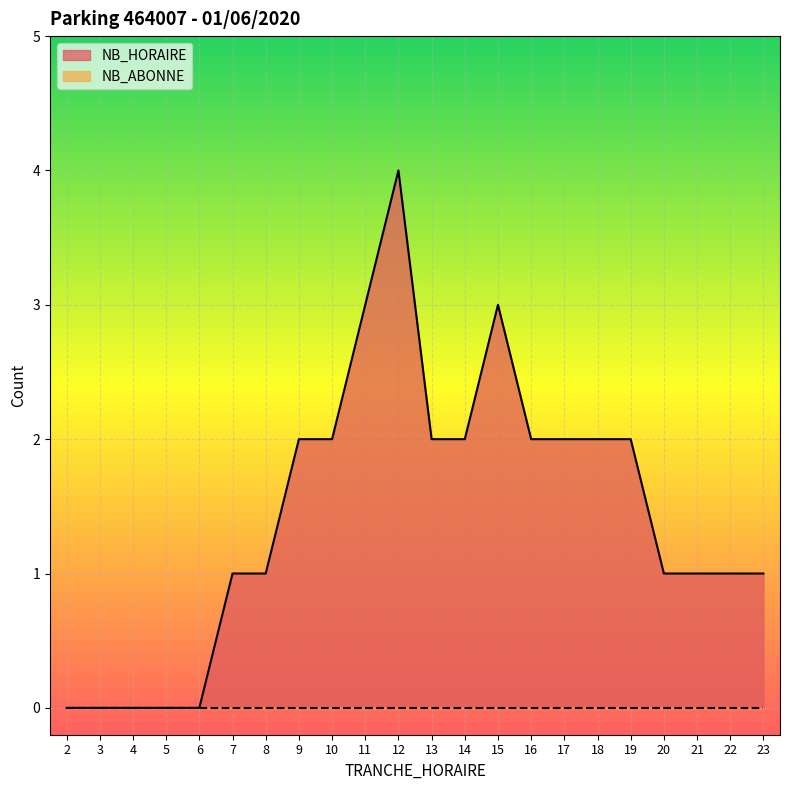

What is the sum of the values at 19 and 8?

3